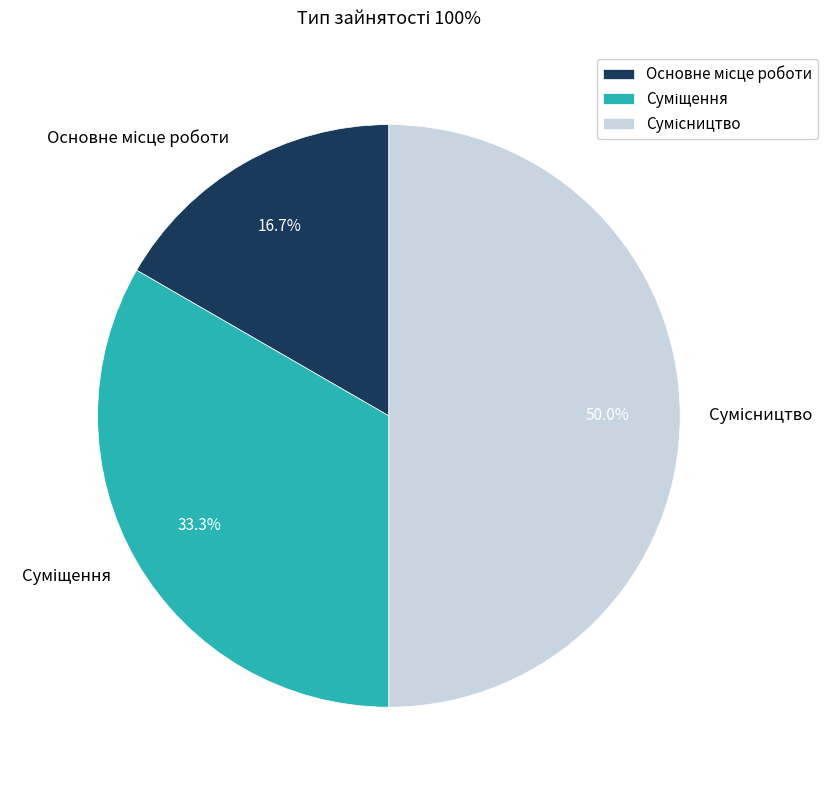

What is the smallest slice in the pie chart?

Основне місце роботи